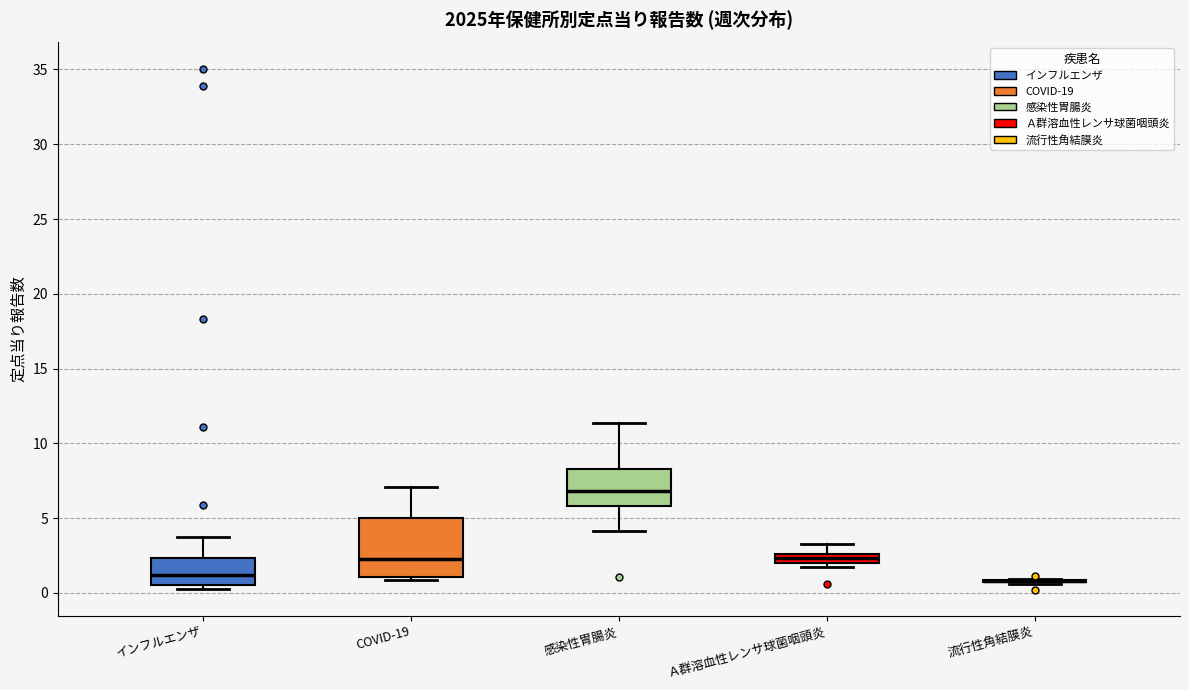

Which box is the tallest, from its lower edge to its upper edge?

COVID-19